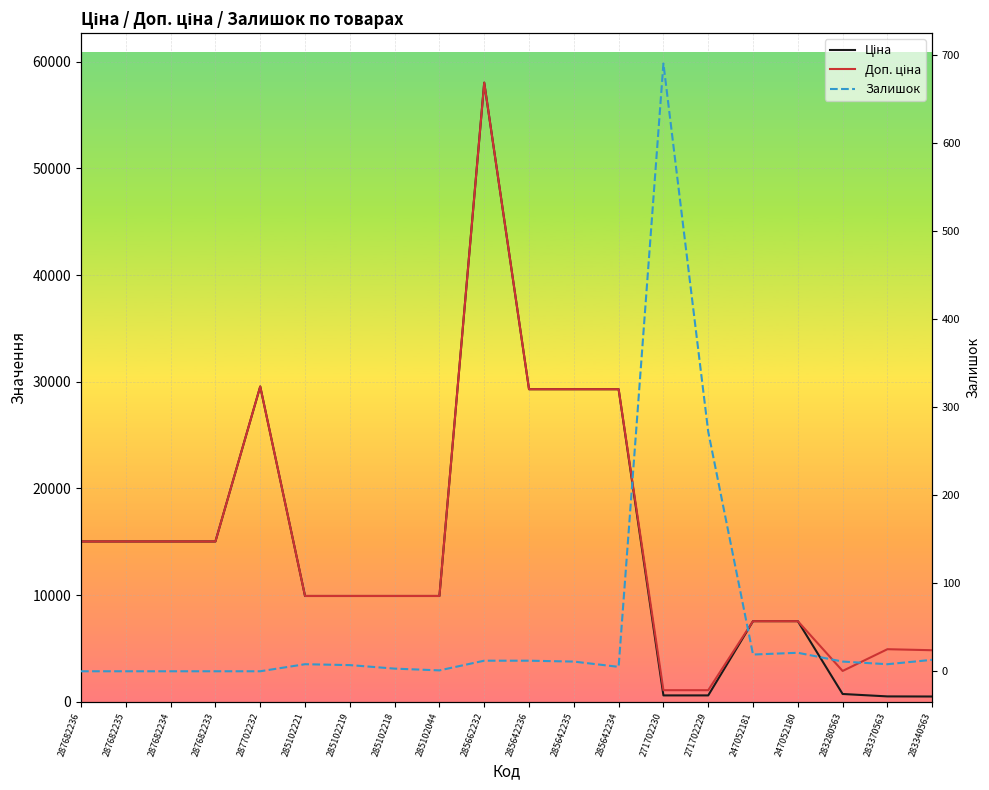

What are all the series names shown in the legend?

Ціна, Доп. ціна, Залишок